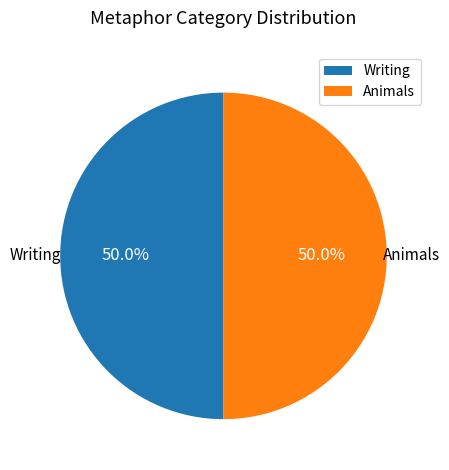

What percentage do Animals and Writing together represent?

100.0%